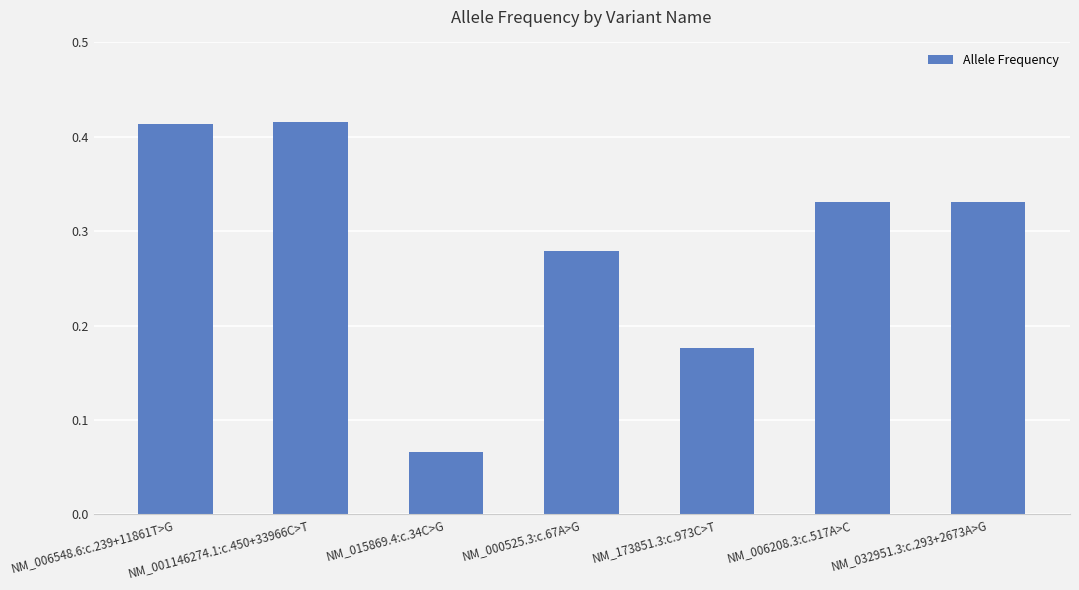

Which category has the lowest value across all series?

NM_015869.4:c.34C>G